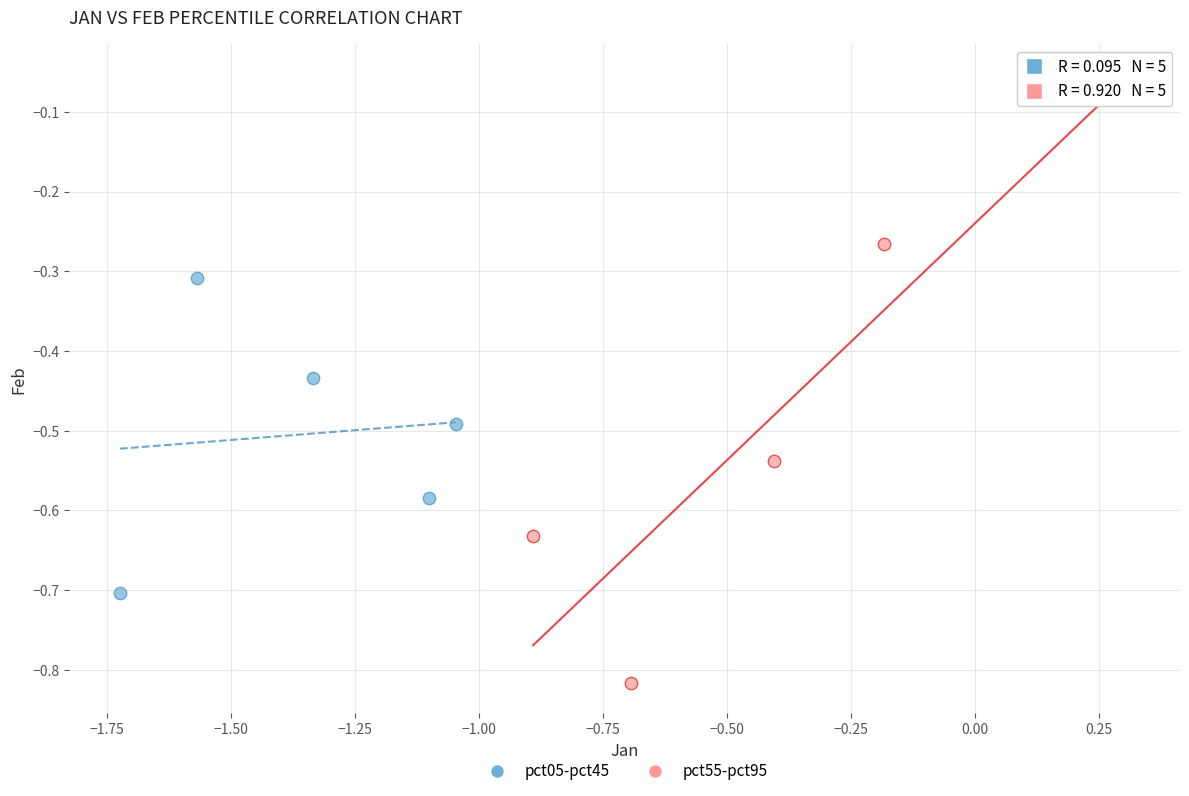

Which series reaches the maximum Y coordinate?

pct55-pct95